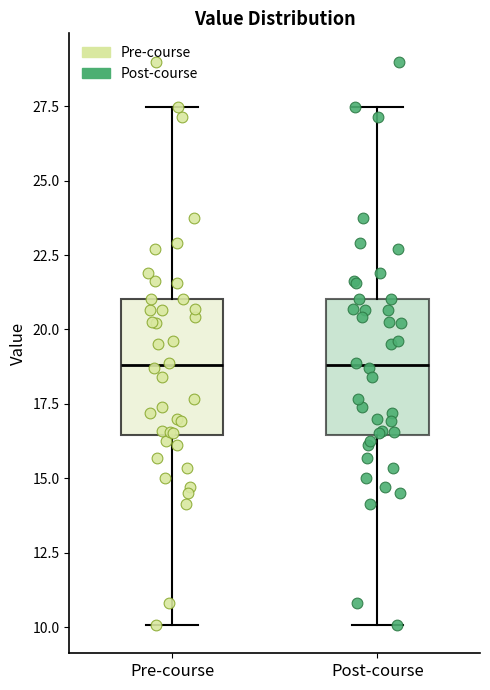

Reading left to right, transcribe this box plot: for each box, give where its median line is, the range the box spans, and where its two whiskers end, as read against the y-axis. The values are not printed on the chart, so give them approximately, as read against the axis.

Pre-course: median 19.0, box 16.5 to 21.0, whiskers 10.0 to 27.5
Post-course: median 19.0, box 16.5 to 21.0, whiskers 10.0 to 27.5